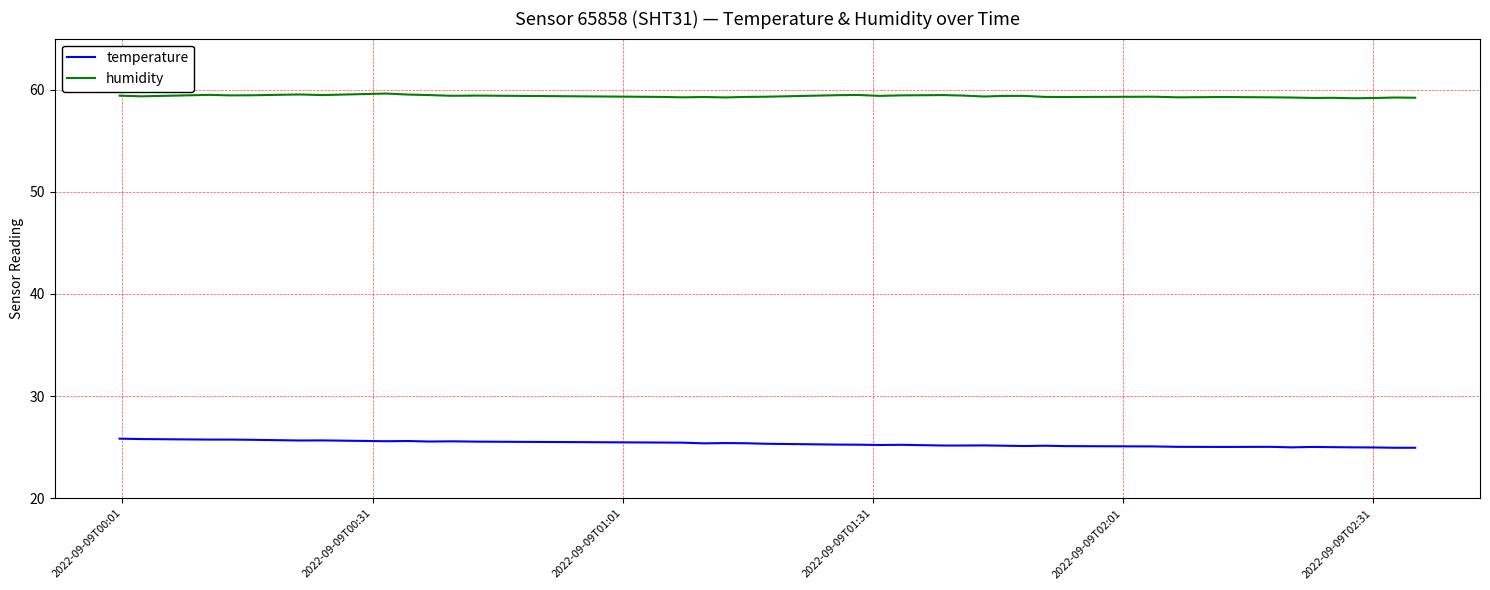

How many lines are shown in the chart?

2